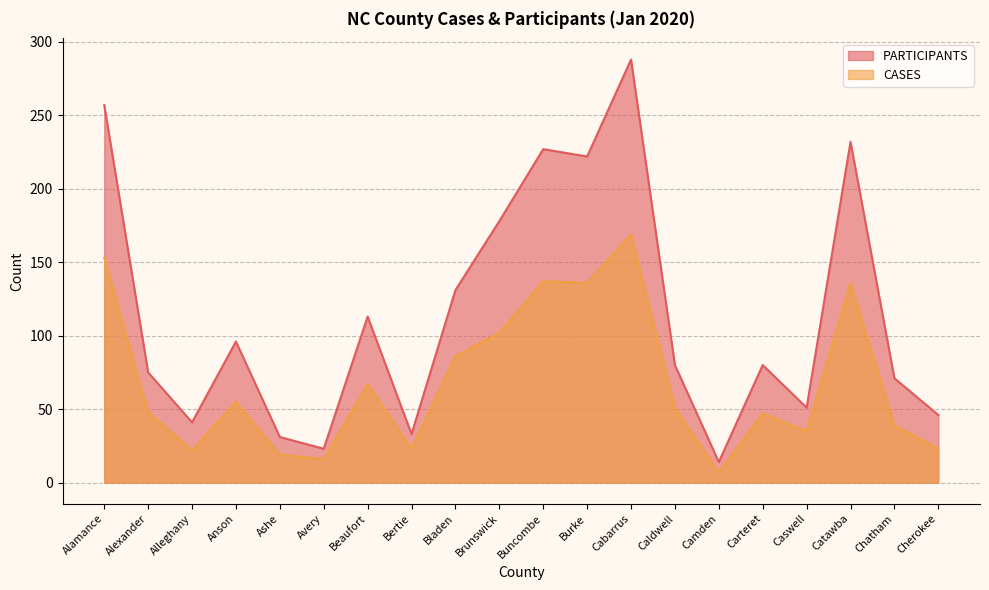

What position from the left is Caldwell?

14